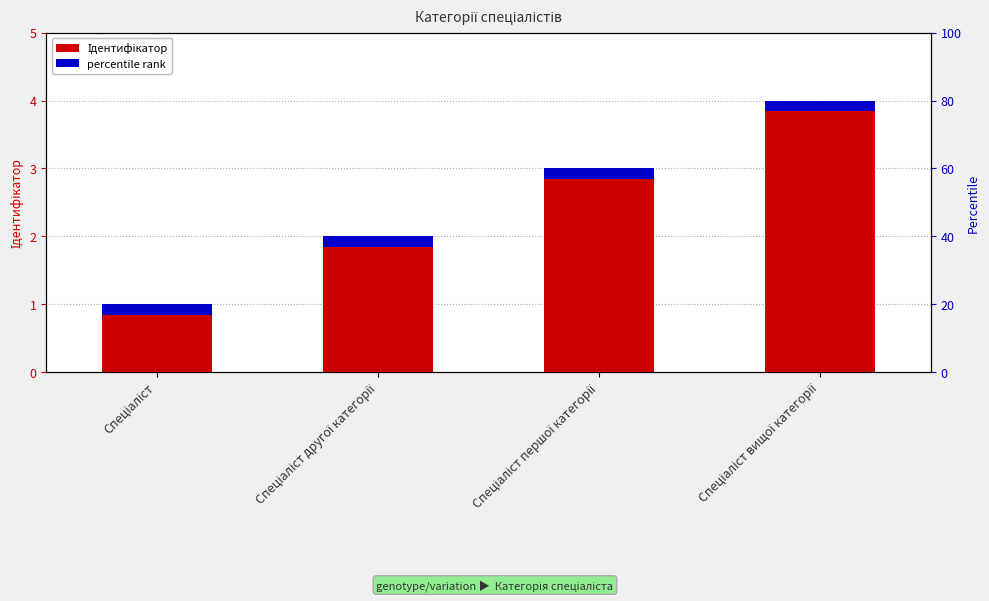

How many values are between 2 and 4?

3